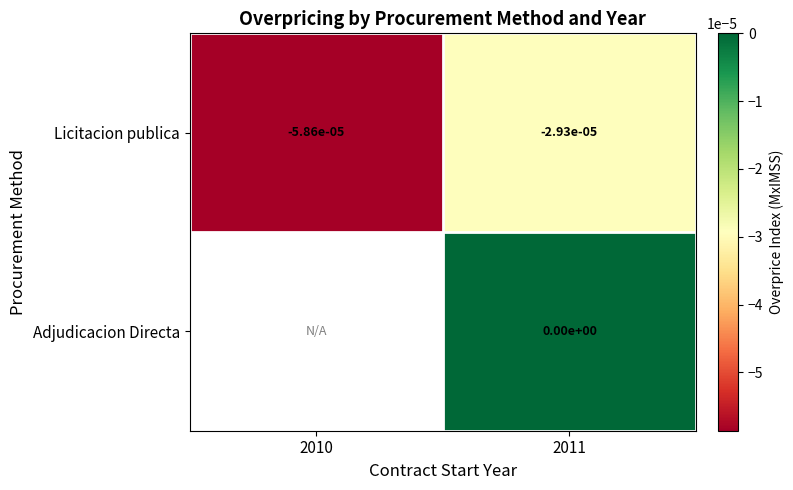

The Licitacion publica series shows -0.0 at 2010. True or false?

True